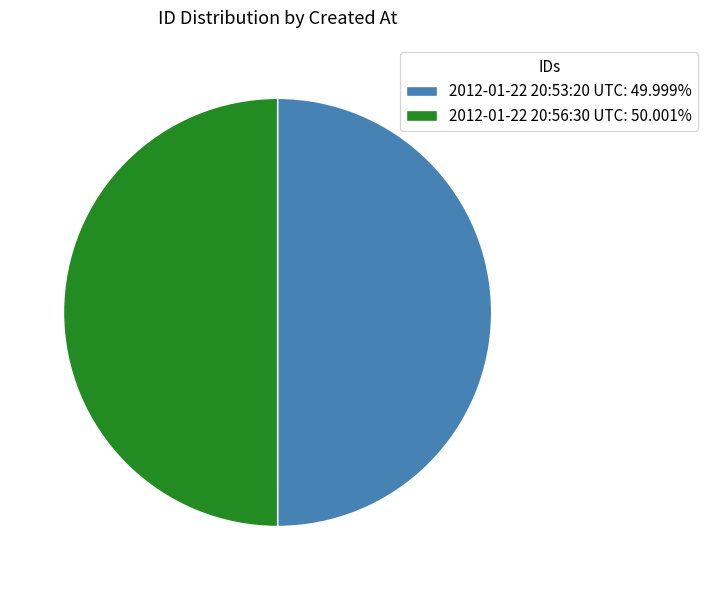

Is it true that 2012-01-22 20:56:30 UTC is 55% of the pie?

False